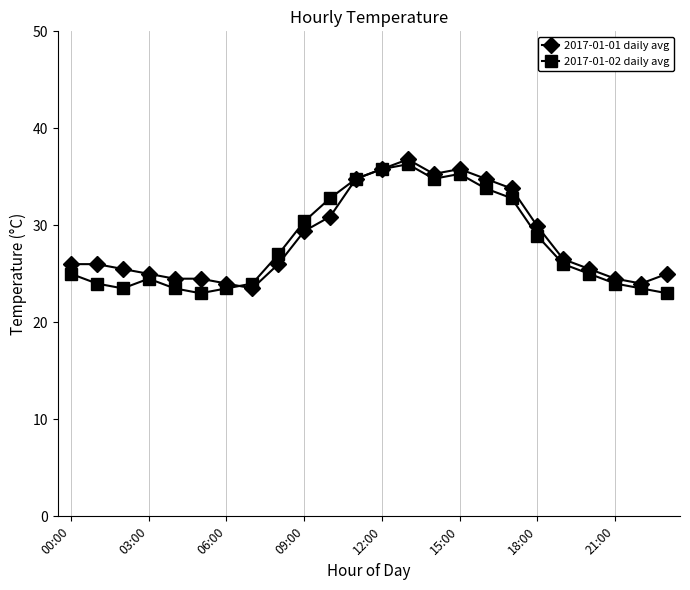

What is the sum of all 2017-01-02 daily avg values?

675.2